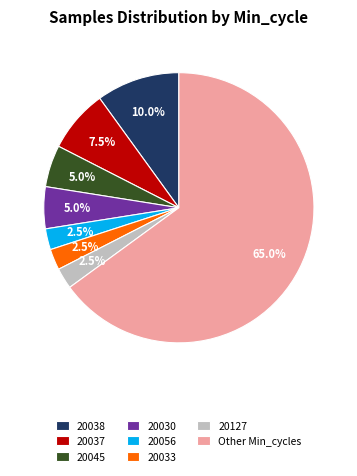

How many slices are in this pie chart?

8